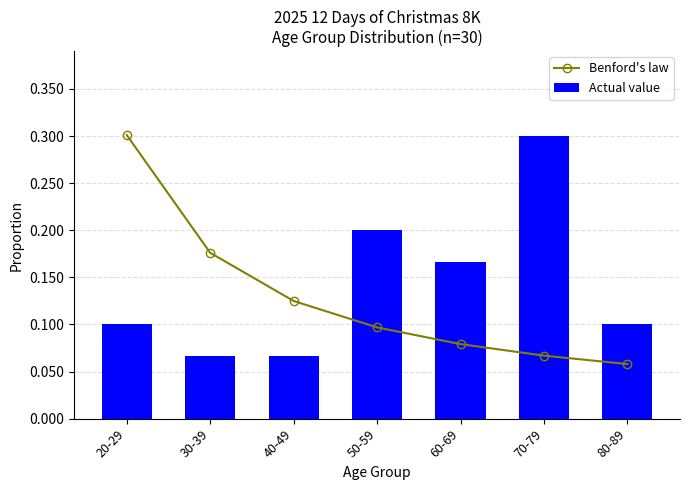

How many data points does each series have?

7